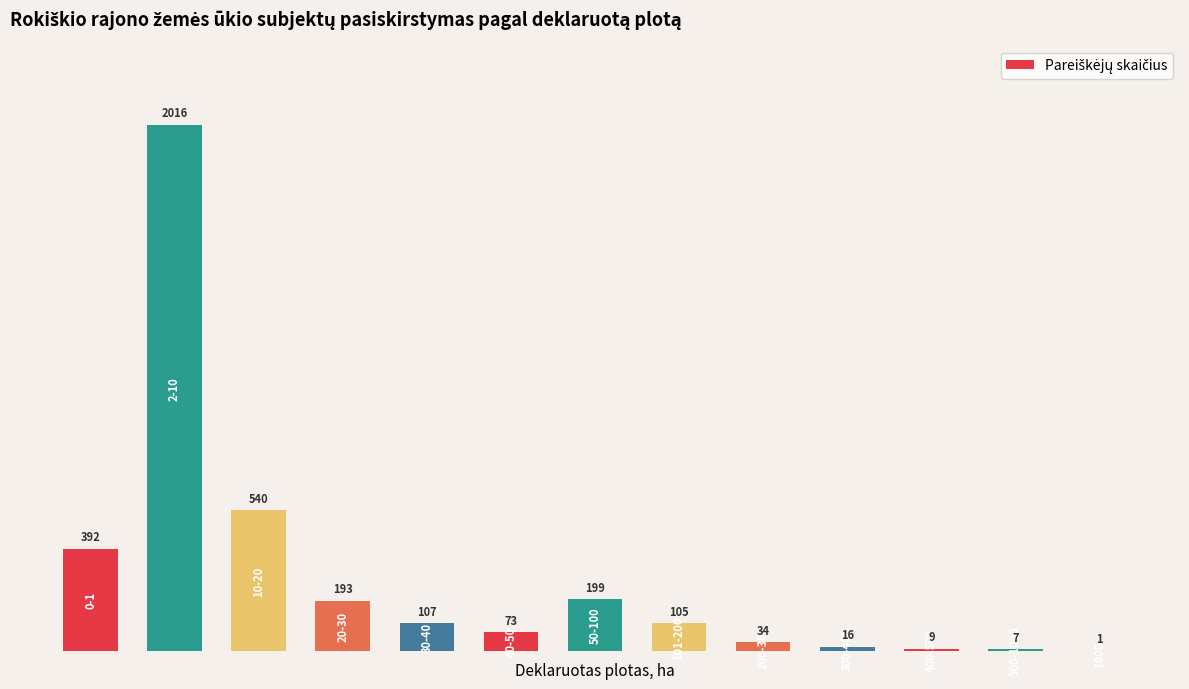

What is the maximum value shown in the chart?

2016